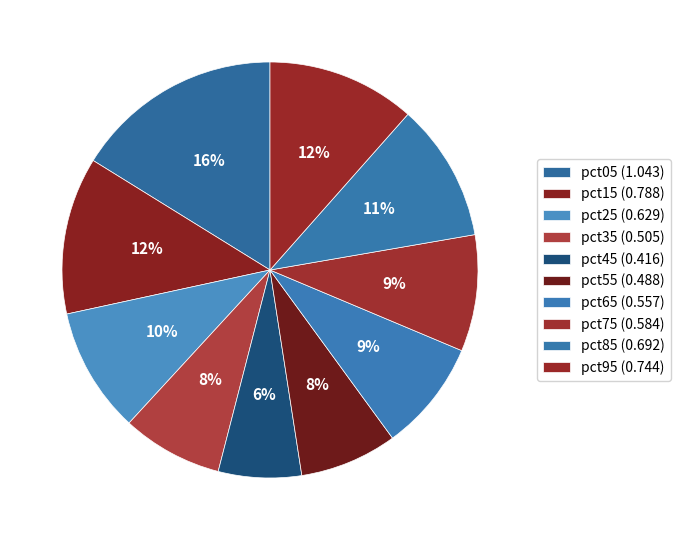

How many segments does this pie chart have?

10